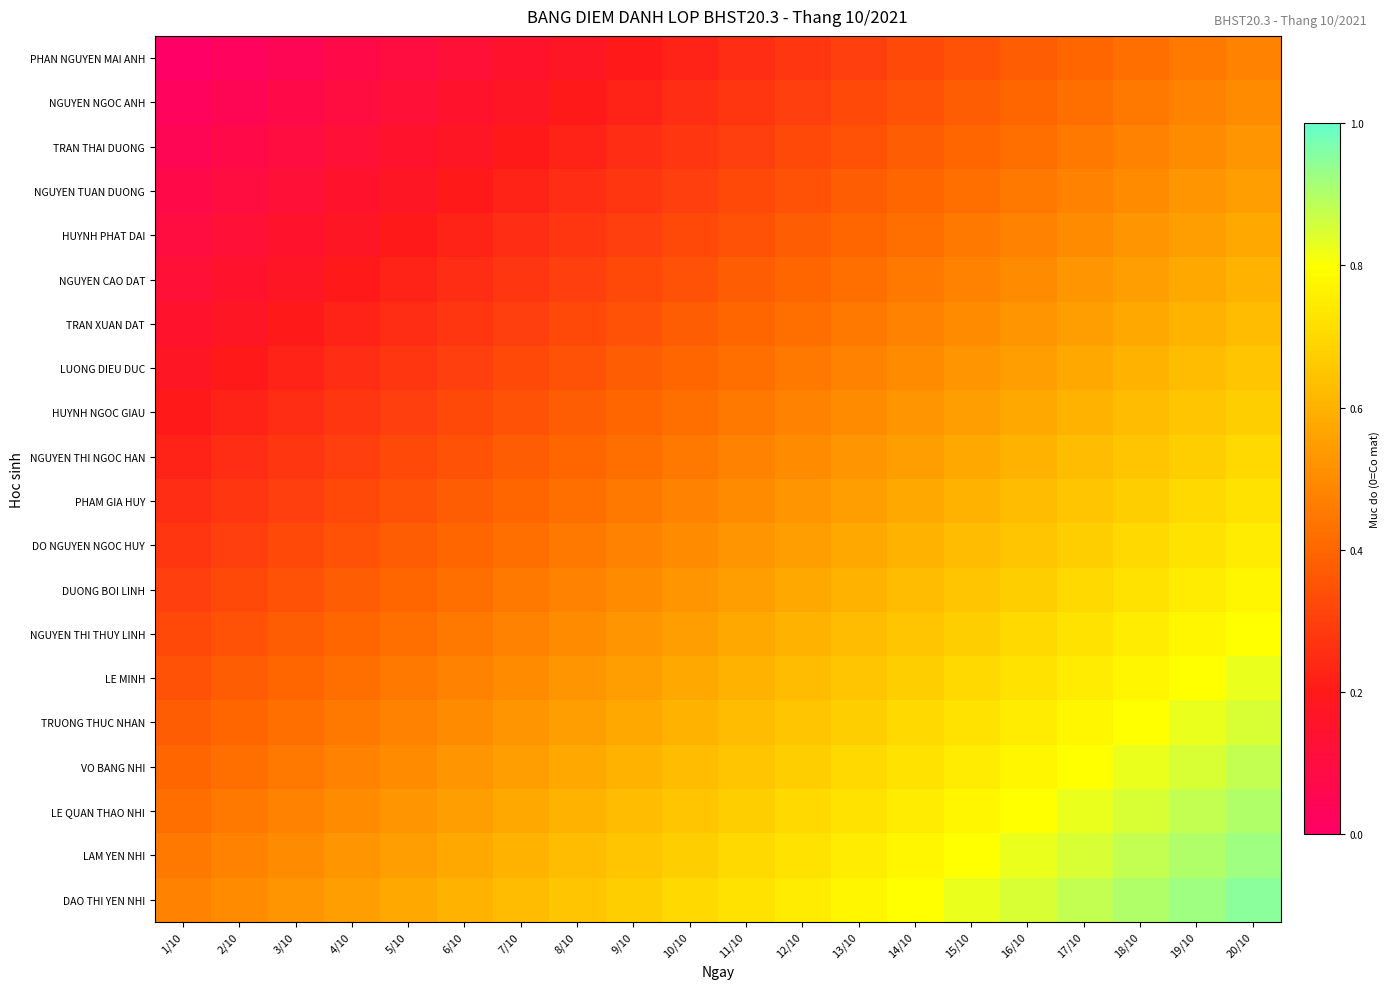

Rank the series by their maximum value, from highest to lowest.

DAO THI YEN NHI, LAM YEN NHI, LE QUAN THAO NHI, VO BANG NHI, TRUONG THUC NHAN, LE MINH, NGUYEN THI THUY LINH, DUONG BOI LINH, DO NGUYEN NGOC HUY, PHAM GIA HUY, NGUYEN THI NGOC HAN, HUYNH NGOC GIAU, LUONG DIEU DUC, TRAN XUAN DAT, NGUYEN CAO DAT, HUYNH PHAT DAI, NGUYEN TUAN DUONG, TRAN THAI DUONG, NGUYEN NGOC ANH, PHAN NGUYEN MAI ANH